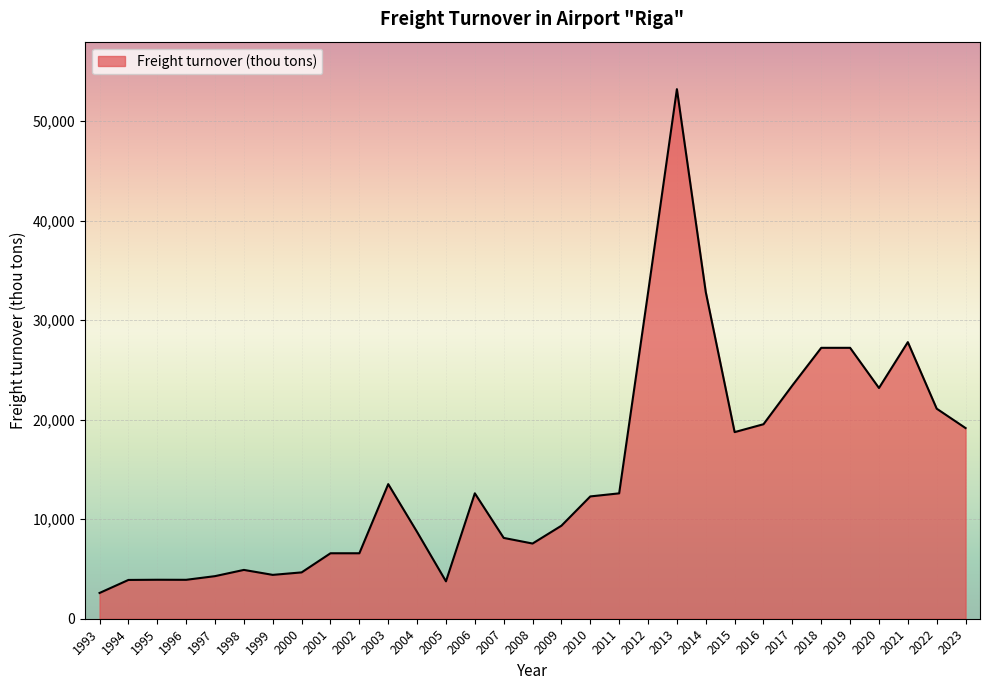

What is the difference between the second highest and minimum values?

30245